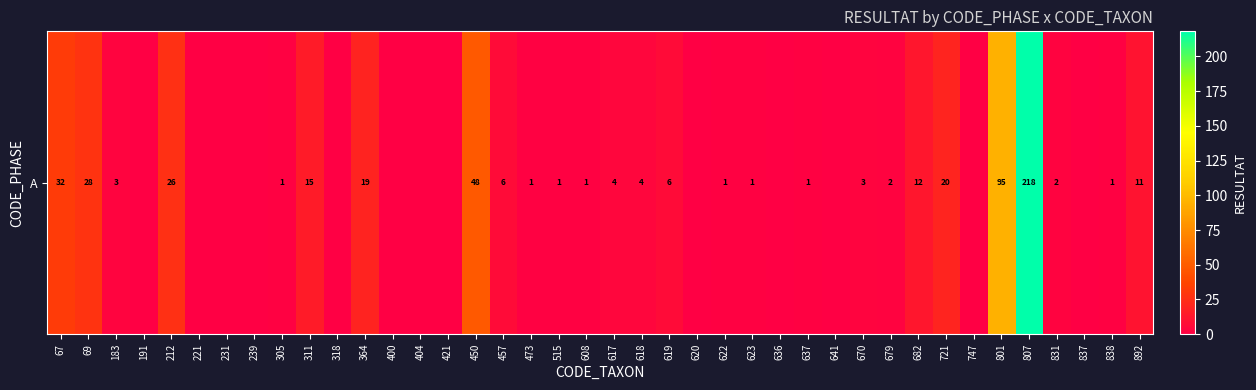

How many values are below 1?

13